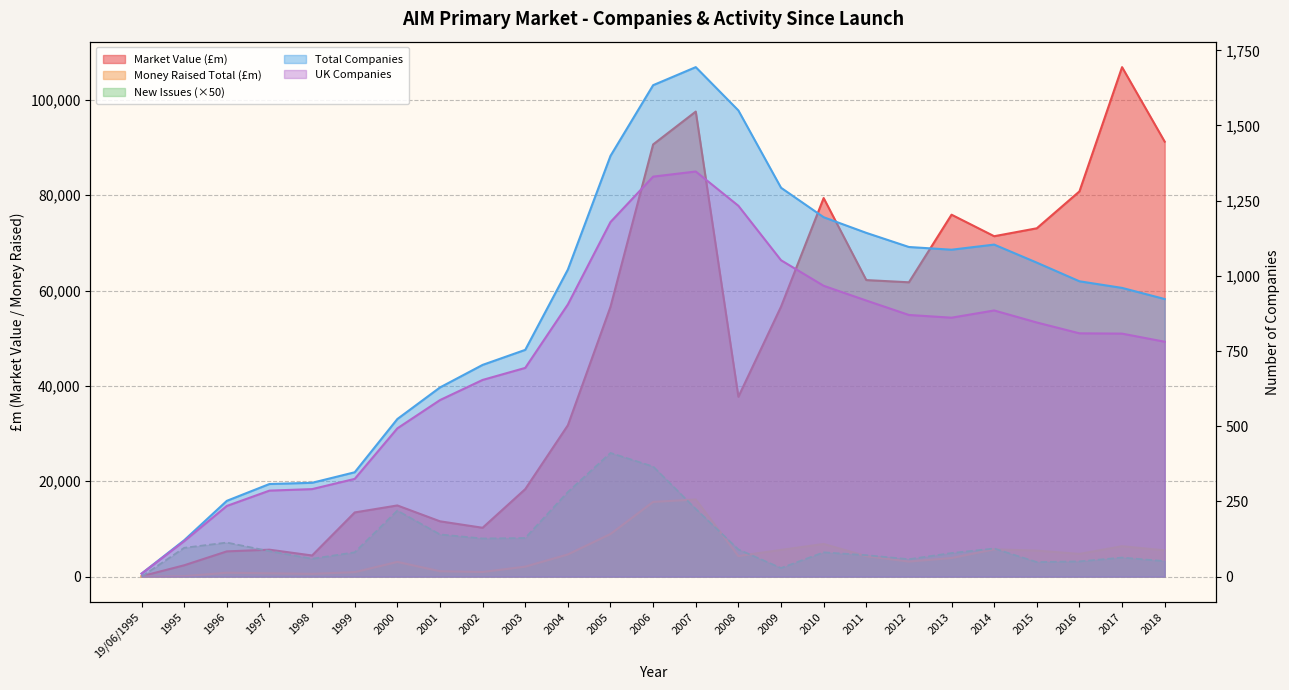

True or false: Money Raised Total (£m) and Market Value (£m) intersect in this chart.

False